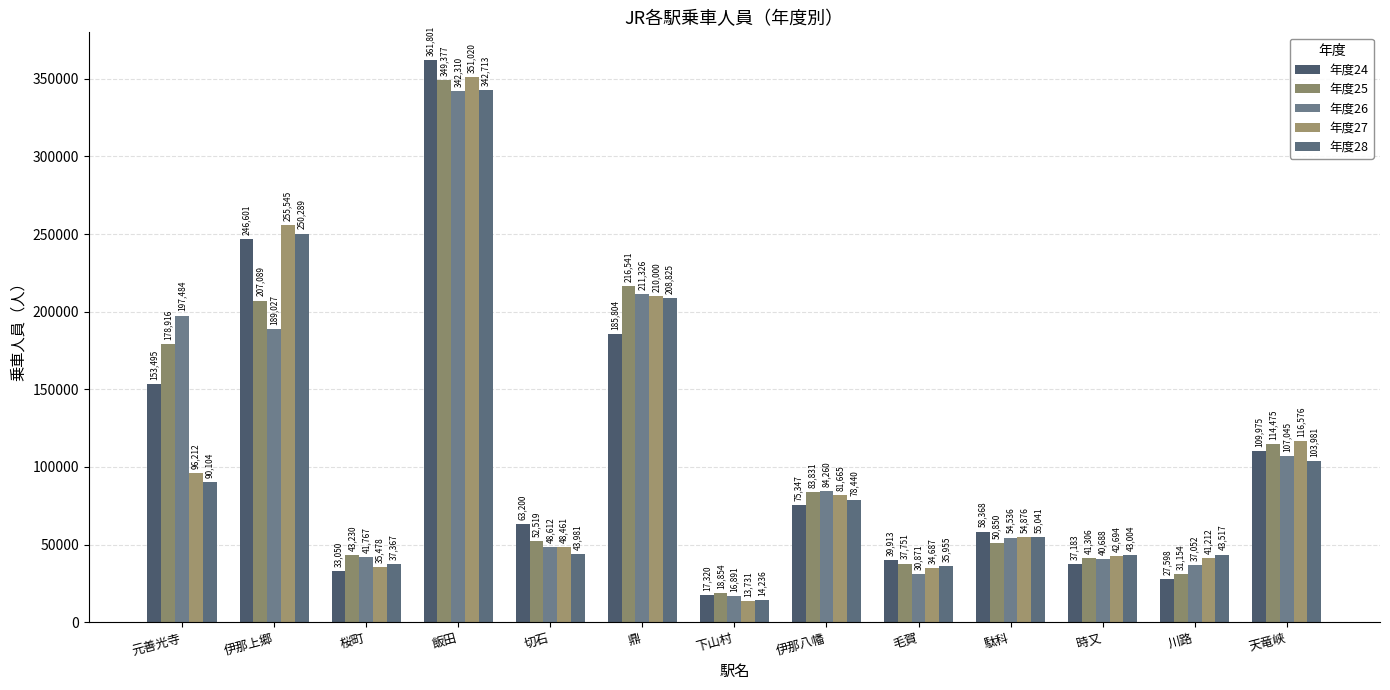

At which label is 年度24 closest to 189560?

鼎